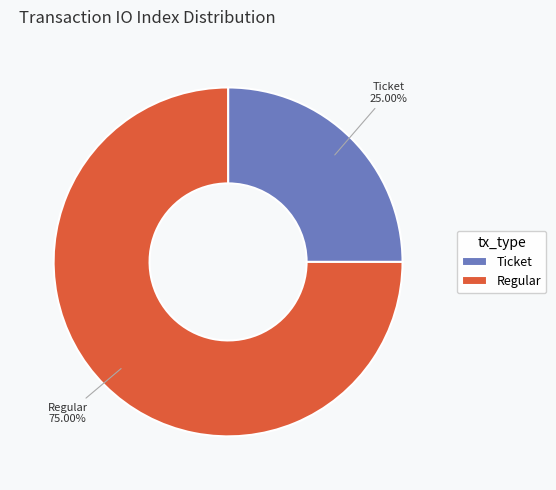

Does any single category account for the majority?

Yes